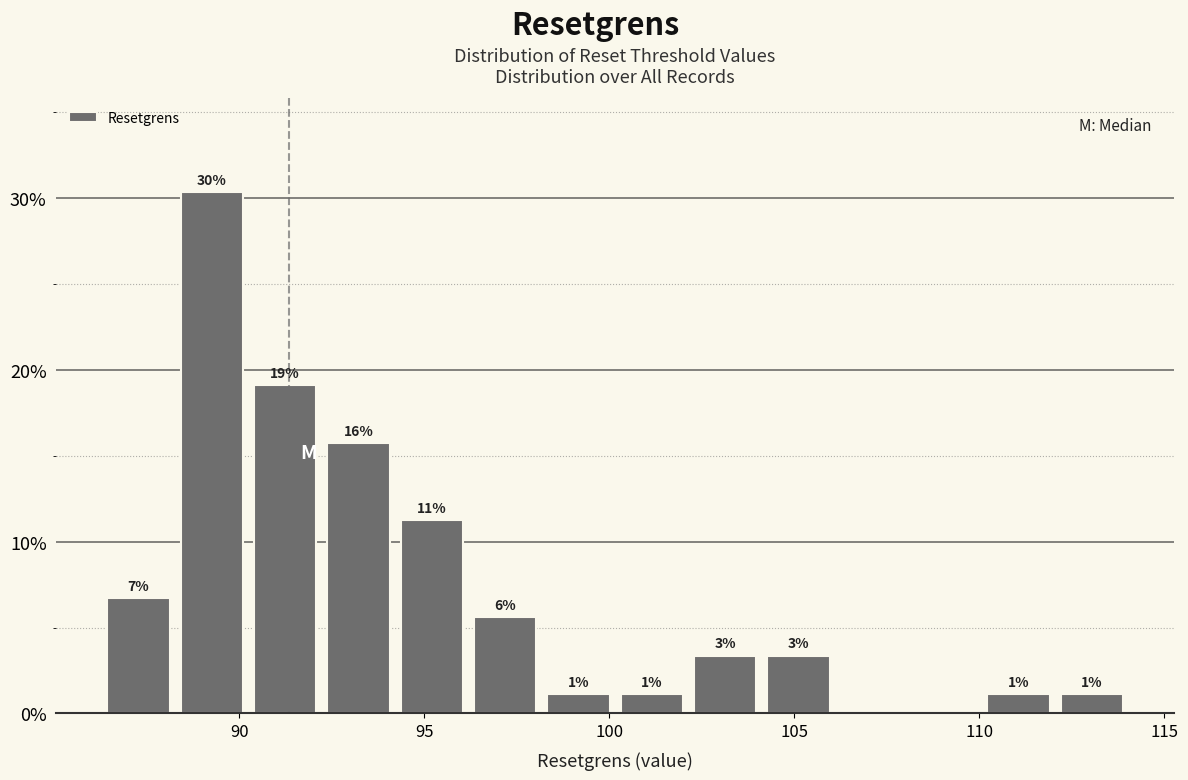

Around what value on the x-axis is the tallest bar? Give the approximate position of its centre, as read against the axis.

89.5